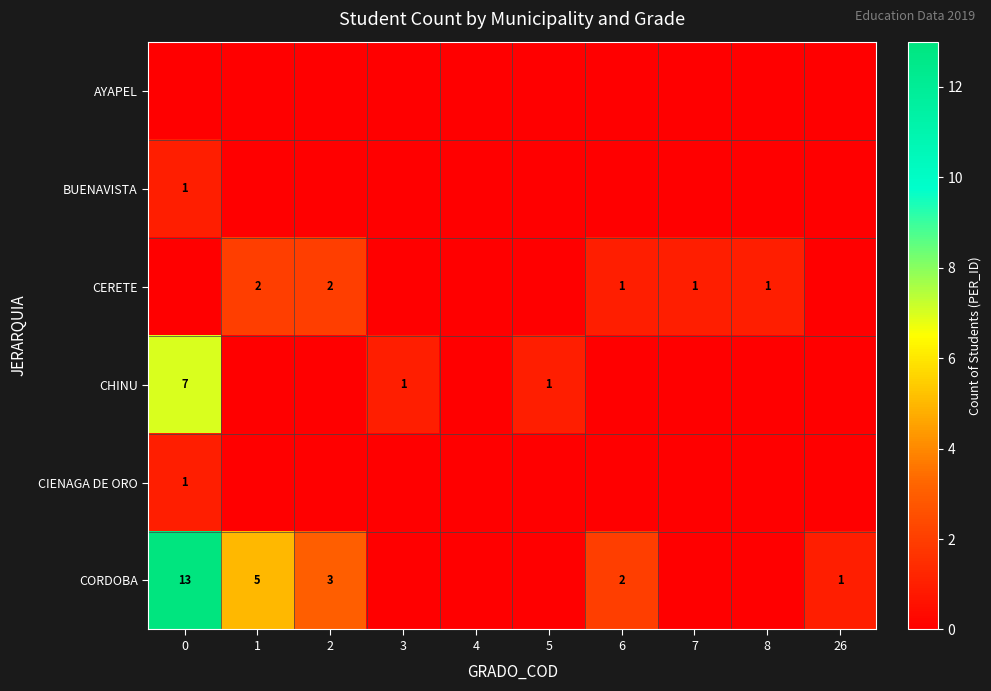

The CHINU series shows 4 at 0. True or false?

False